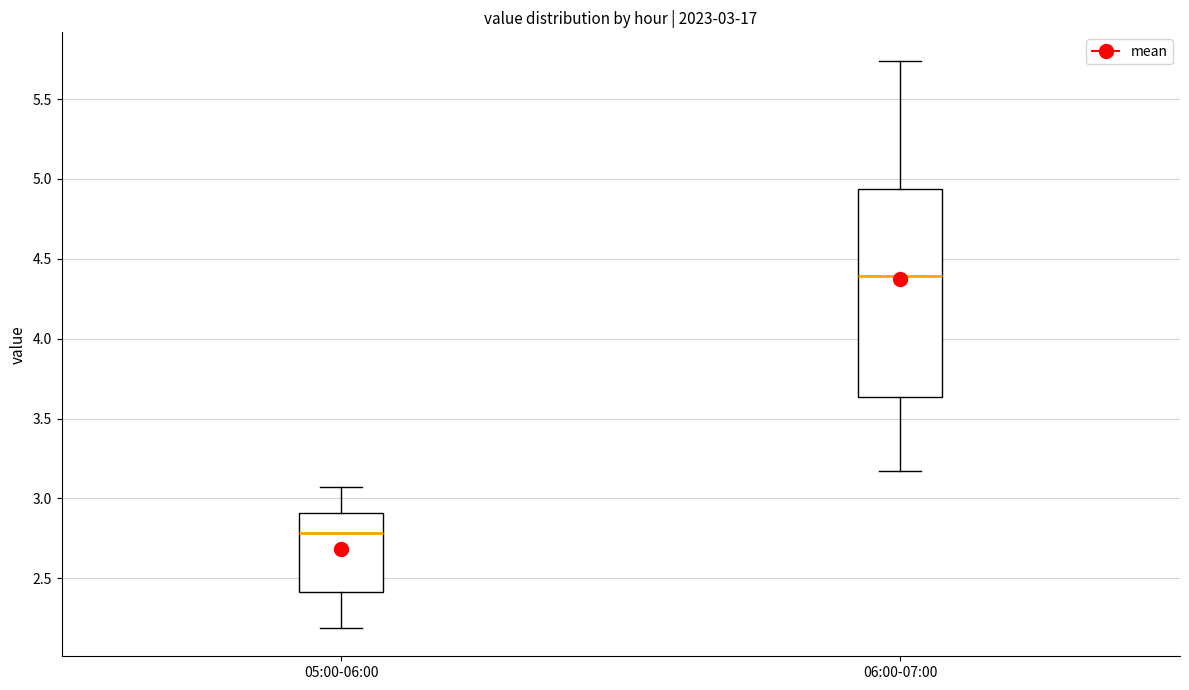

Which box has the highest median line?

06:00-07:00